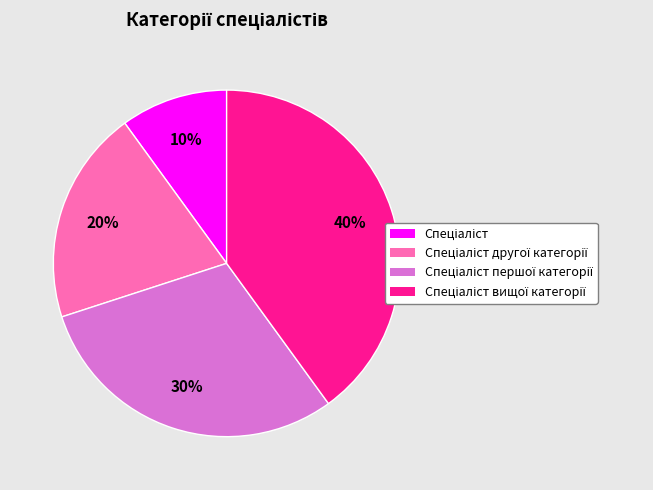

Is there any slice that represents more than half of the pie?

No